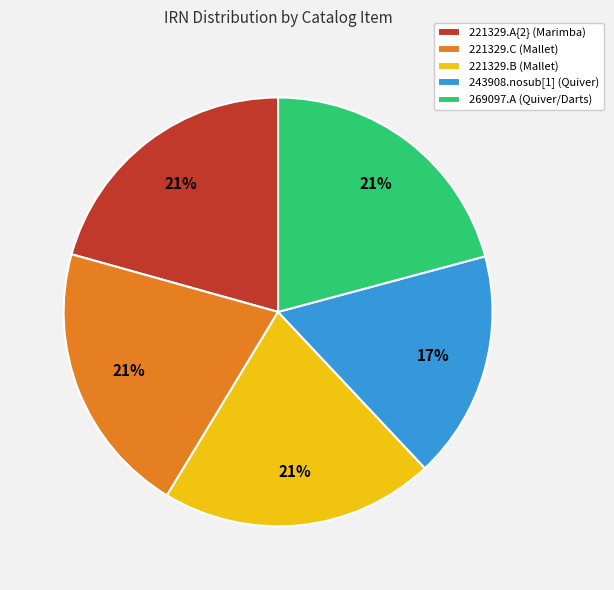

Combined, do 221329.B (Mallet) and 221329.A{2} (Marimba) account for over 50%?

No